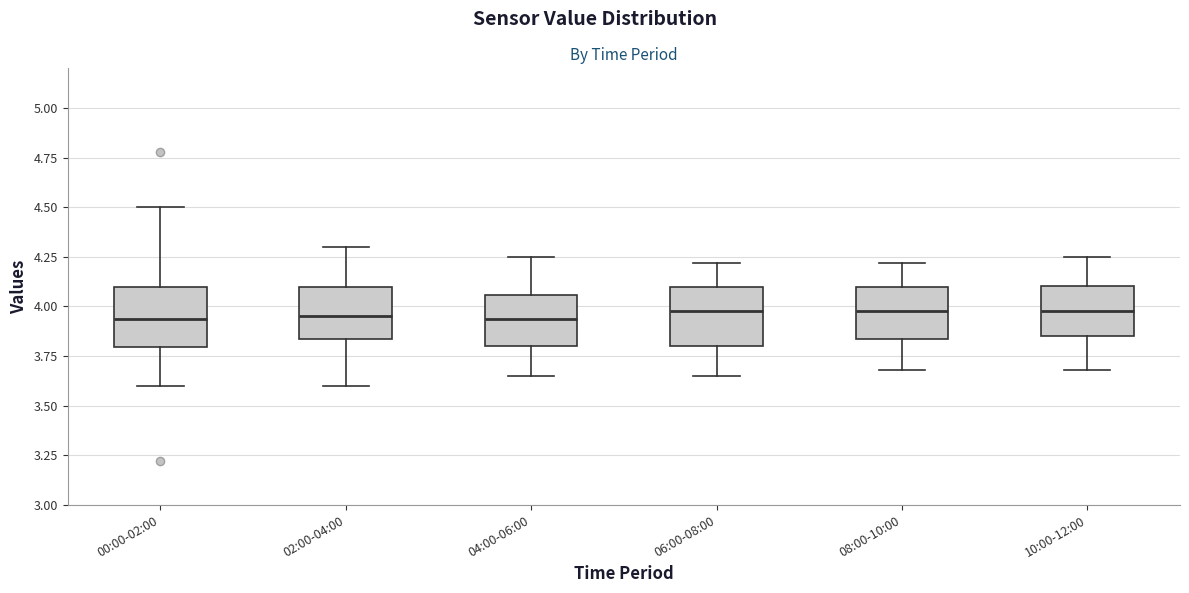

Reading left to right, transcribe this box plot: for each box, give where its median line is, the range the box spans, and where its two whiskers end, as read against the y-axis. The values are not printed on the chart, so give them approximately, as read against the axis.

00:00-02:00: median 3.95, box 3.80 to 4.10, whiskers 3.60 to 4.50
02:00-04:00: median 3.95, box 3.85 to 4.10, whiskers 3.60 to 4.30
04:00-06:00: median 3.95, box 3.80 to 4.05, whiskers 3.65 to 4.25
06:00-08:00: median 4.00, box 3.80 to 4.10, whiskers 3.65 to 4.20
08:00-10:00: median 4.00, box 3.85 to 4.10, whiskers 3.70 to 4.20
10:00-12:00: median 4.00, box 3.85 to 4.10, whiskers 3.70 to 4.25